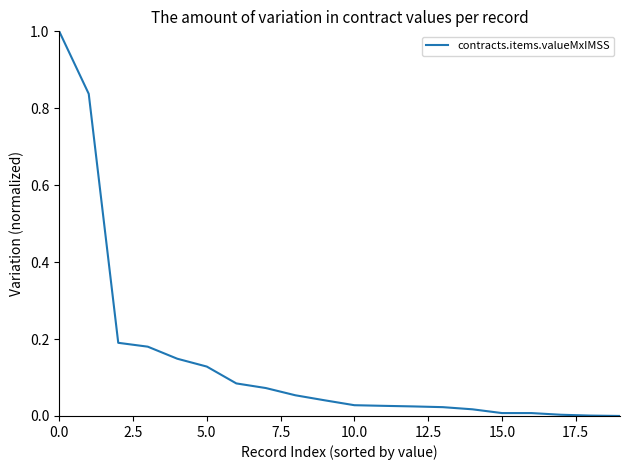

What is the greatest value displayed?

1.0